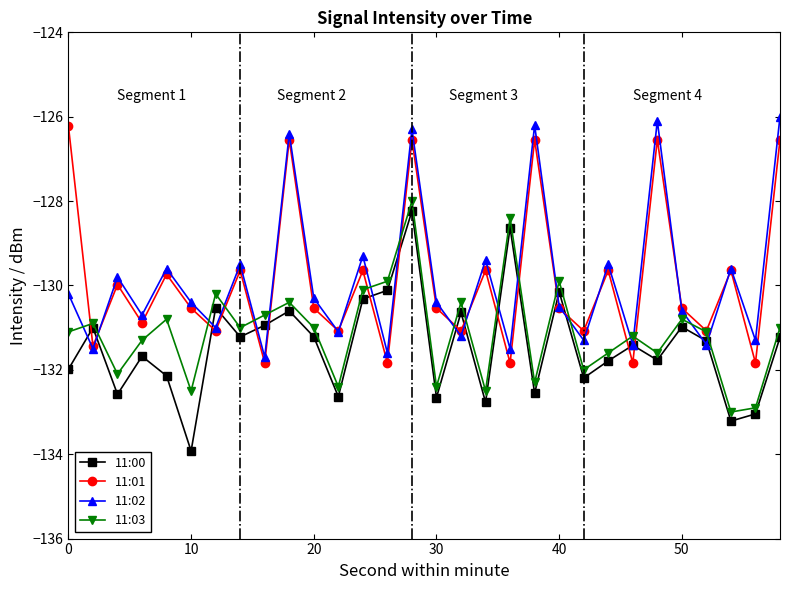

Does the chart display data point markers on the line(s)?

Yes